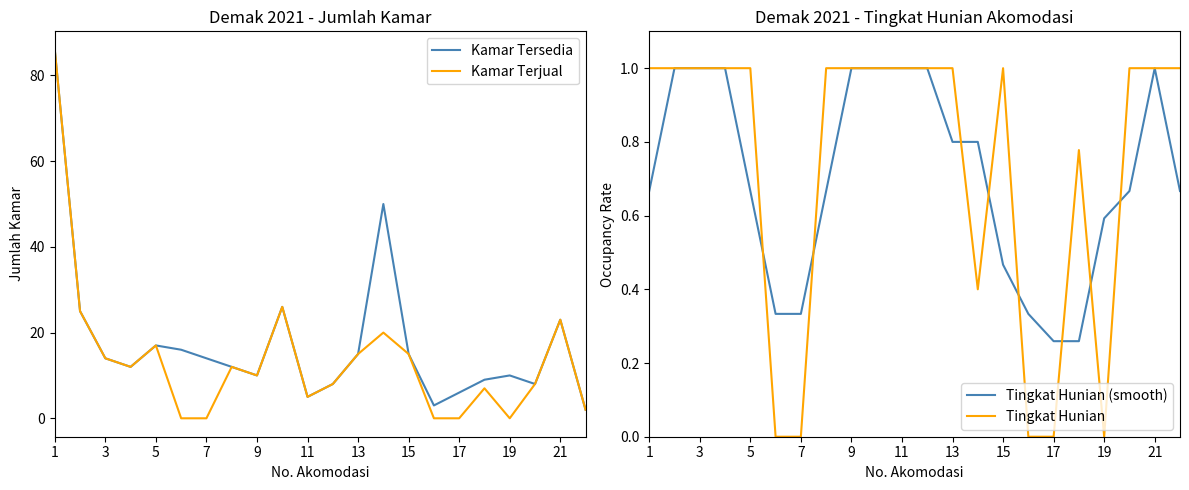

What is the highest value of the Tingkat Hunian (smooth) series?

1.0